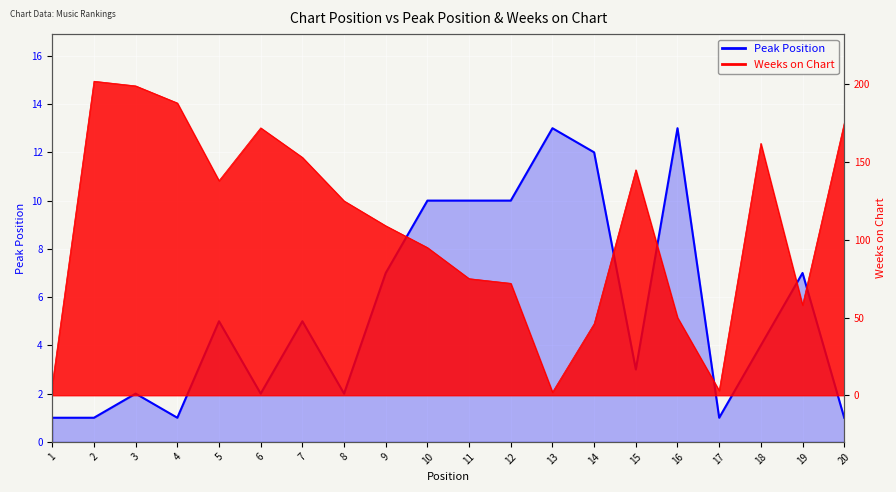

What is the difference between the values at 5 and 2?

4